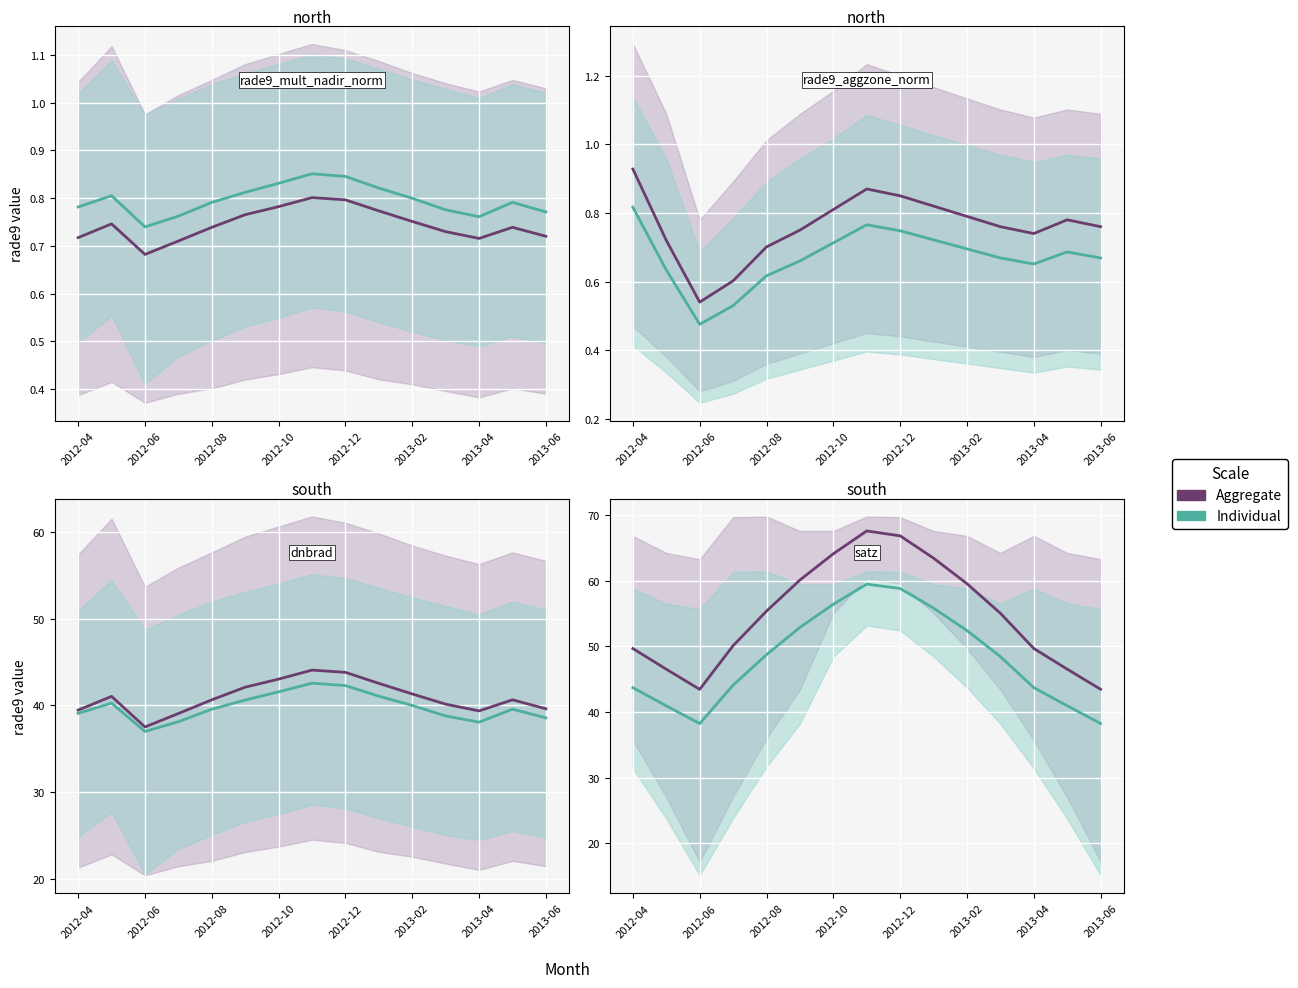

True or false: Individual and Aggregate intersect in this chart.

False